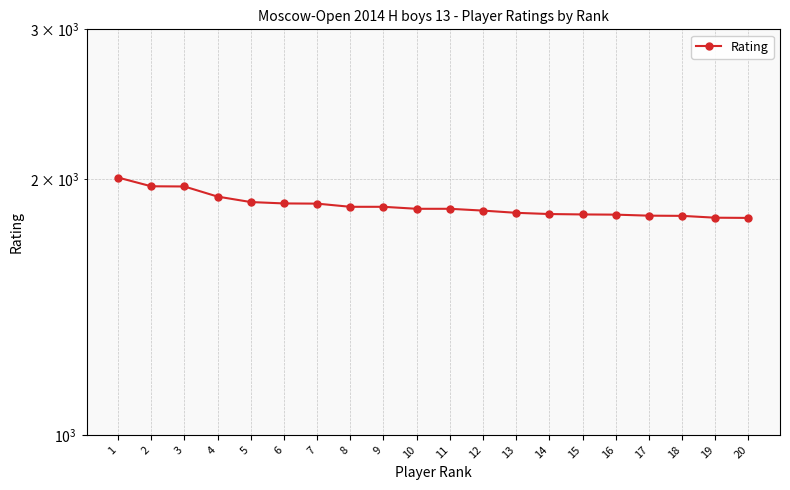

At which category does the chart reach its minimum across all series?

20